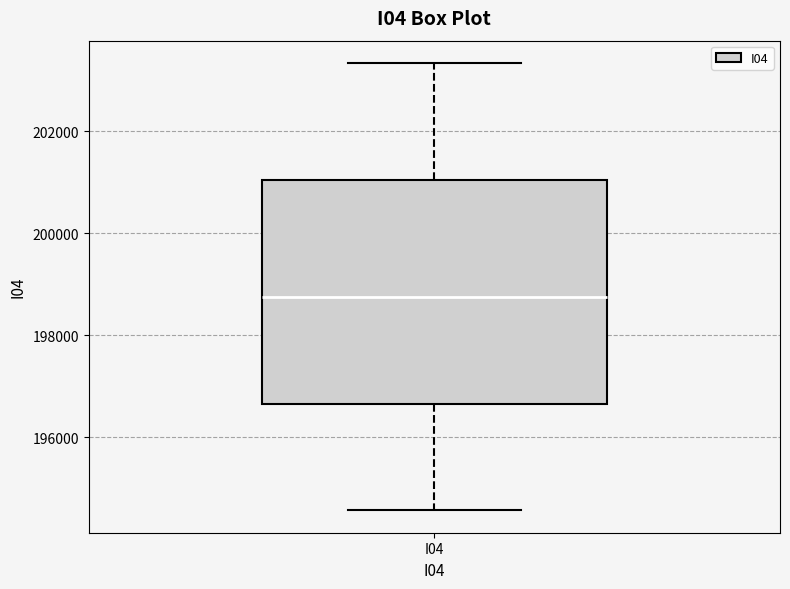

Read this box plot against the y-axis: the position of the median line, the range covered by the box, and the ends of both whiskers. The values are not printed on the chart, so give them approximately, as read against the axis.

median 198800, box 196600 to 201000, whiskers 194600 to 203400